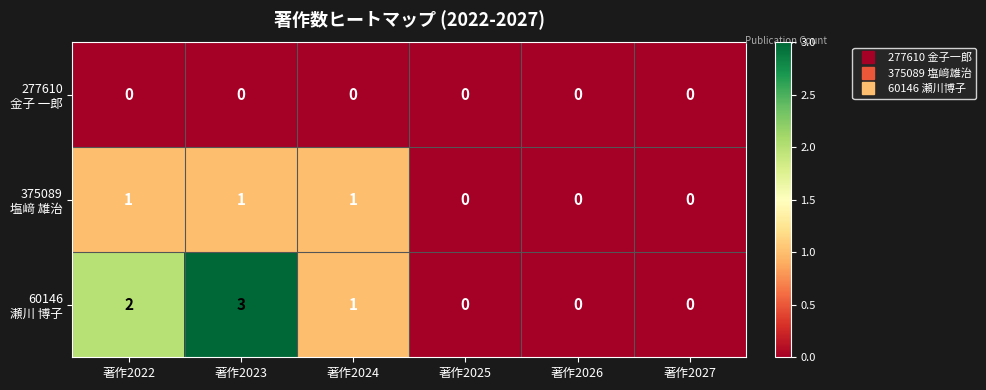

What is the greatest value displayed?

3